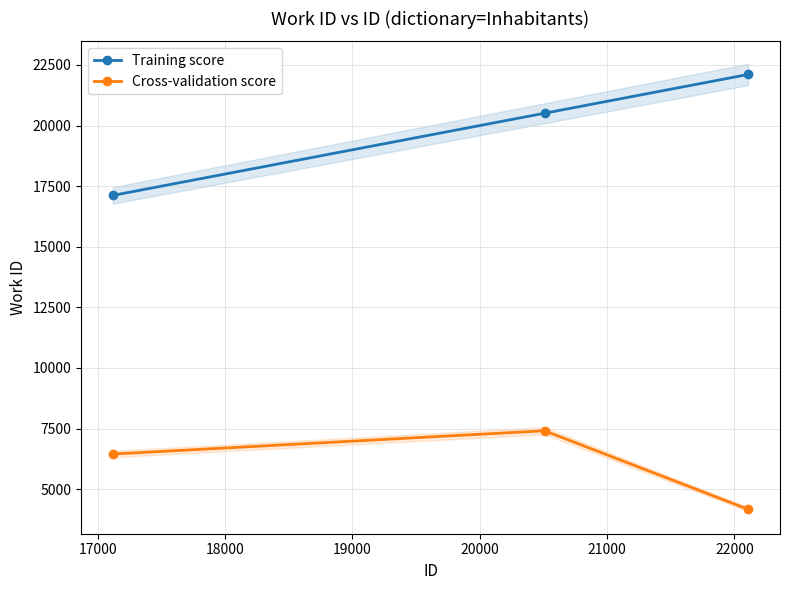

What is the value of the Cross-validation score point at the 1st from the left?

6447